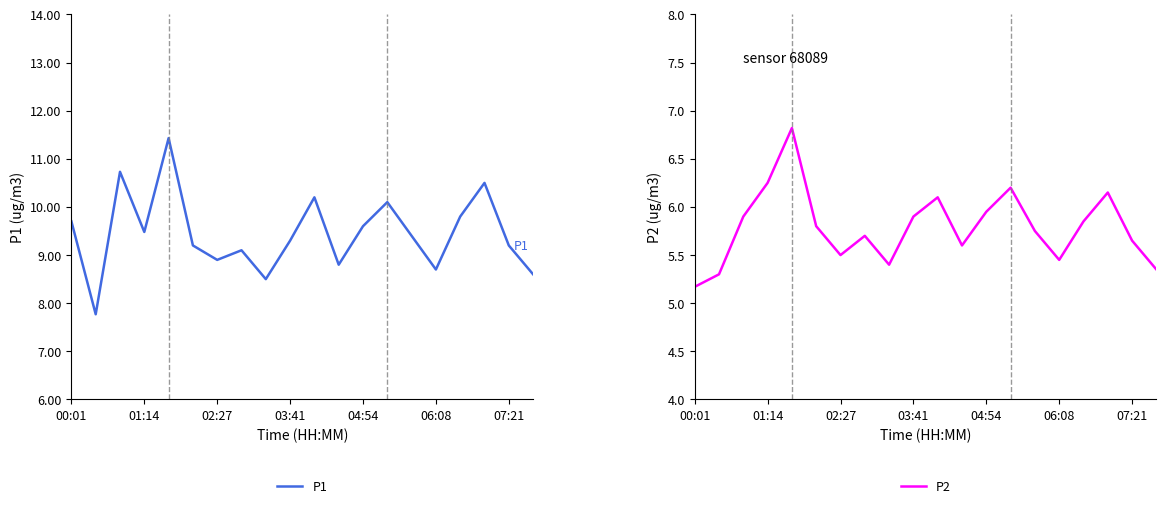

Reading left to right, list all the values displayed in this chart.

P1: 9.7	7.8	10.7	9.5	11.4	9.2	8.9	9.1	8.5	9.3	10.2	8.8	9.6	10.1	9.4	8.7	9.8	10.5	9.2	8.6
P2: 5.2	5.3	5.9	6.2	6.8	5.8	5.5	5.7	5.4	5.9	6.1	5.6	6.0	6.2	5.8	5.5	5.8	6.2	5.7	5.3